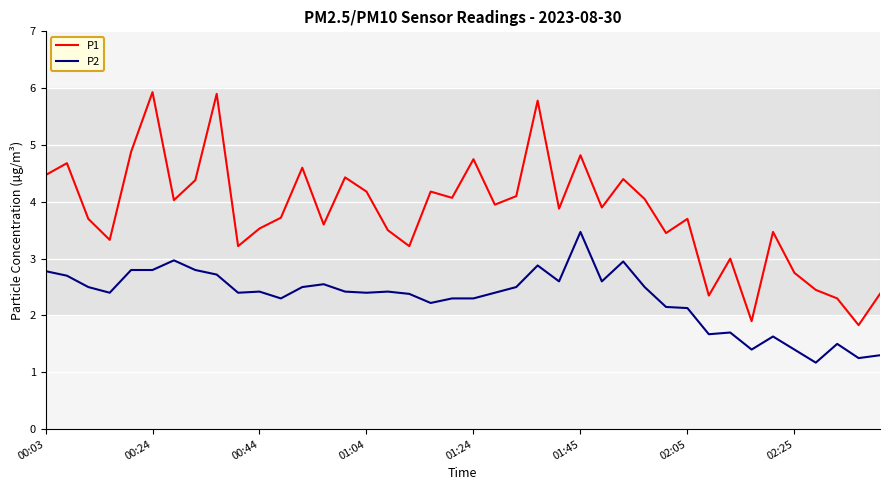

What is the highest value of the P1 series?

5.9